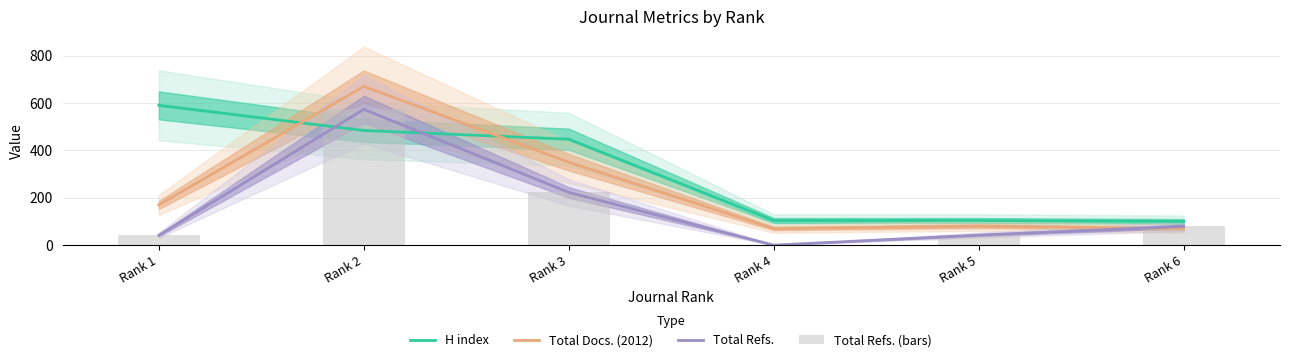

The Total Docs. (2012) series shows 350.0 at Rank 3. True or false?

True